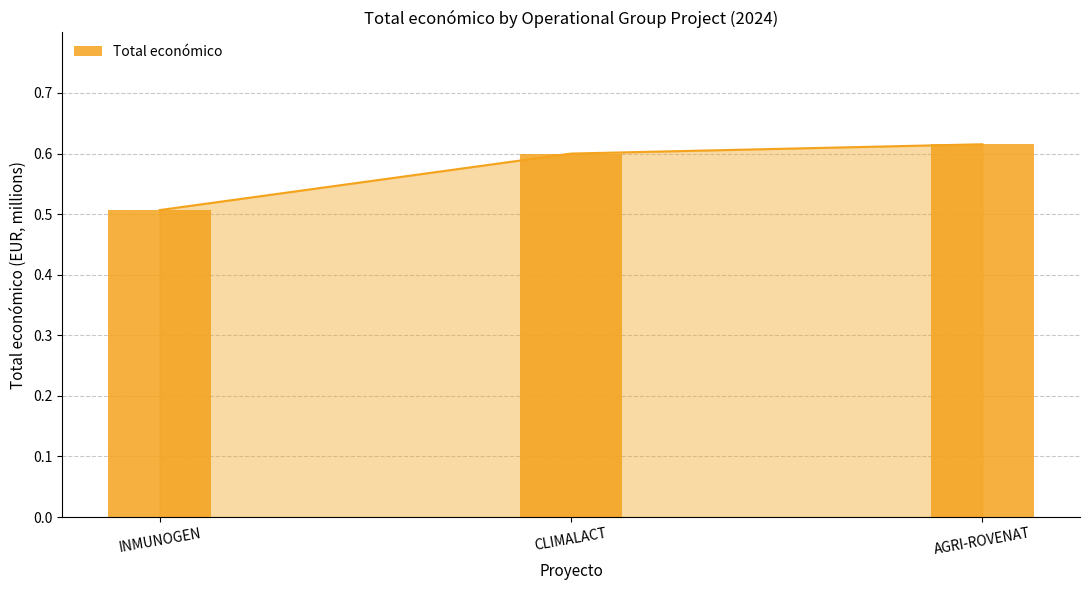

Rank the categories by value from highest to lowest.

AGRI-ROVENAT, CLIMALACT, INMUNOGEN